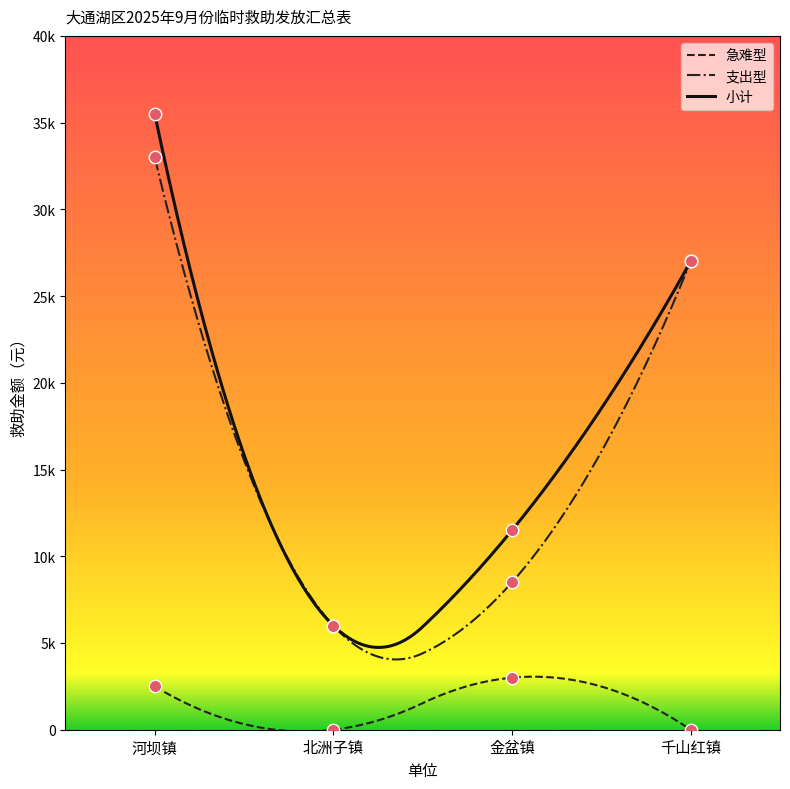

Is the value of 小计 at 河坝镇 greater than the value of 支出型 at 千山红镇?

Yes